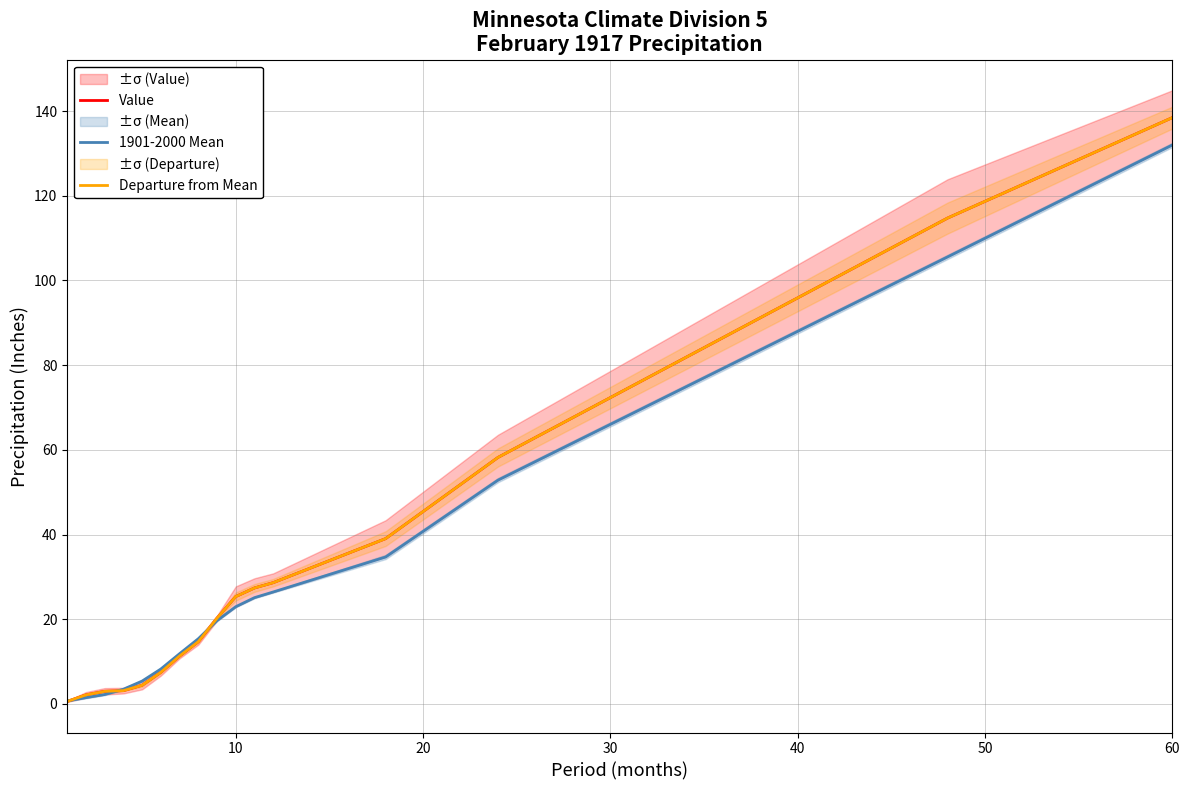

What is the difference between the second highest and minimum values in the Value series?

114.1